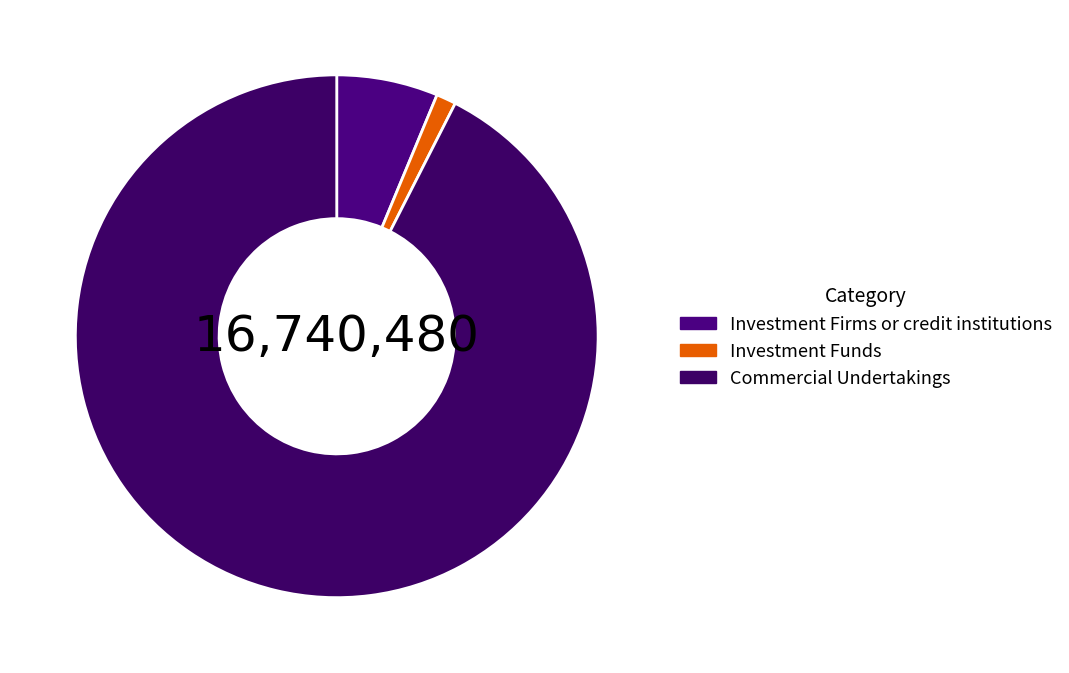

How much of the chart is everything except Commercial Undertakings?

7.5%